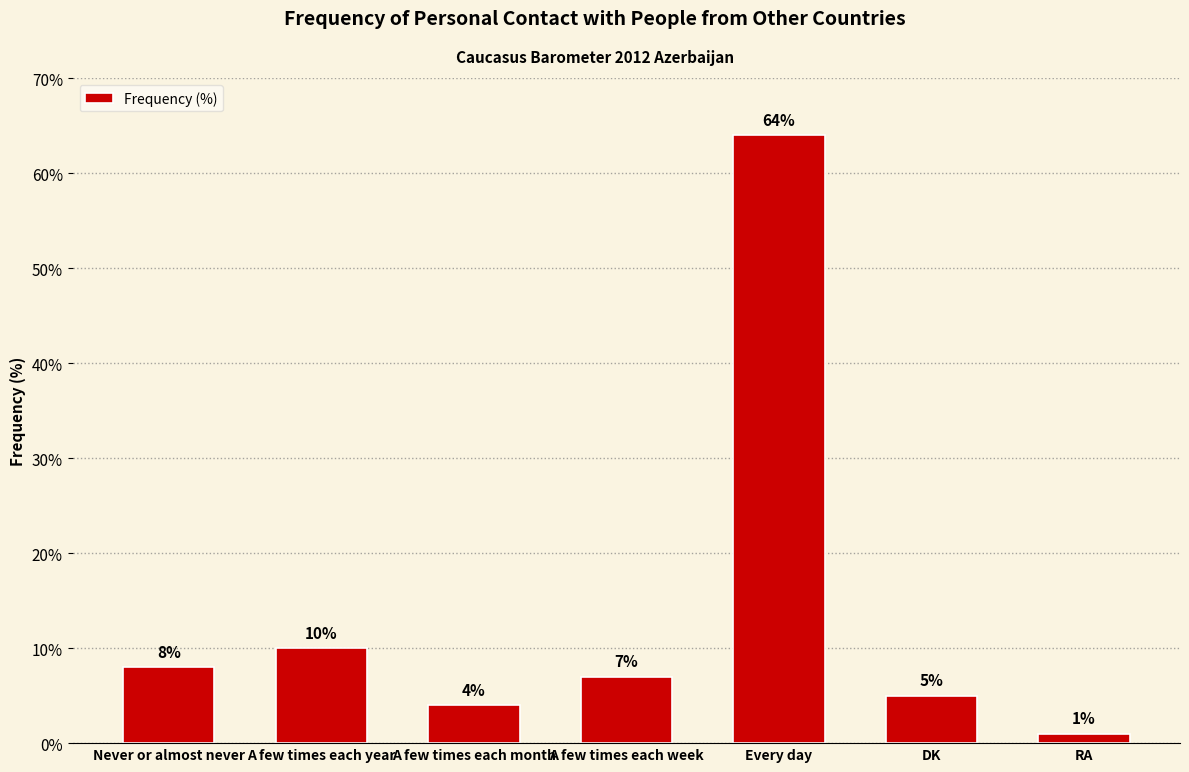

What is the change in value from Never or almost never to DK?

-3